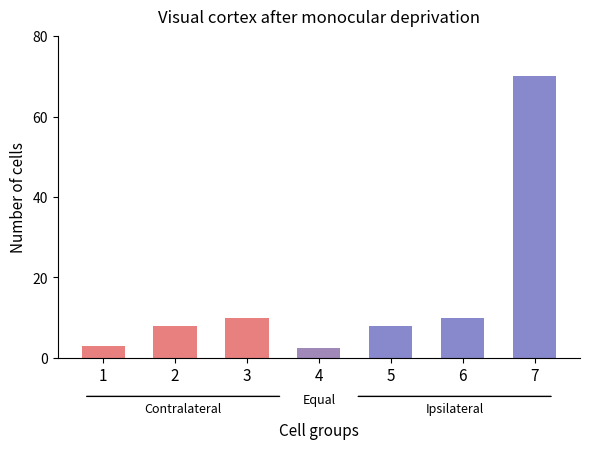

What is the average value of the Ipsilateral series?

29